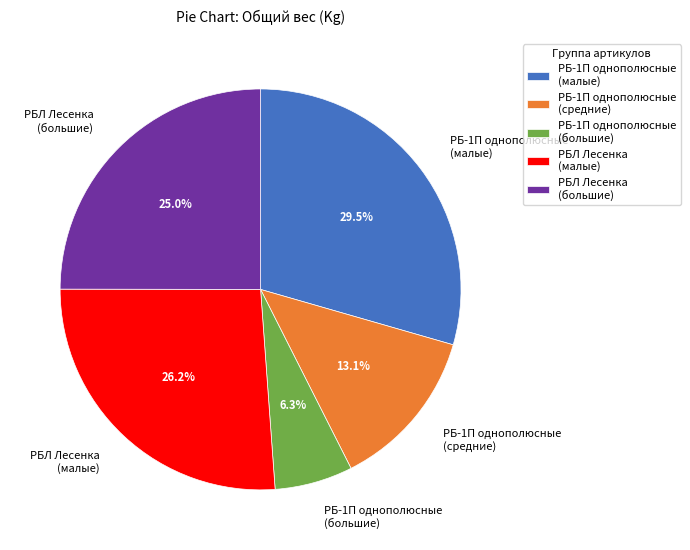

Combined, do РБЛ Лесенка (малые) and РБ-1П однополюсные (большие) account for over 50%?

No